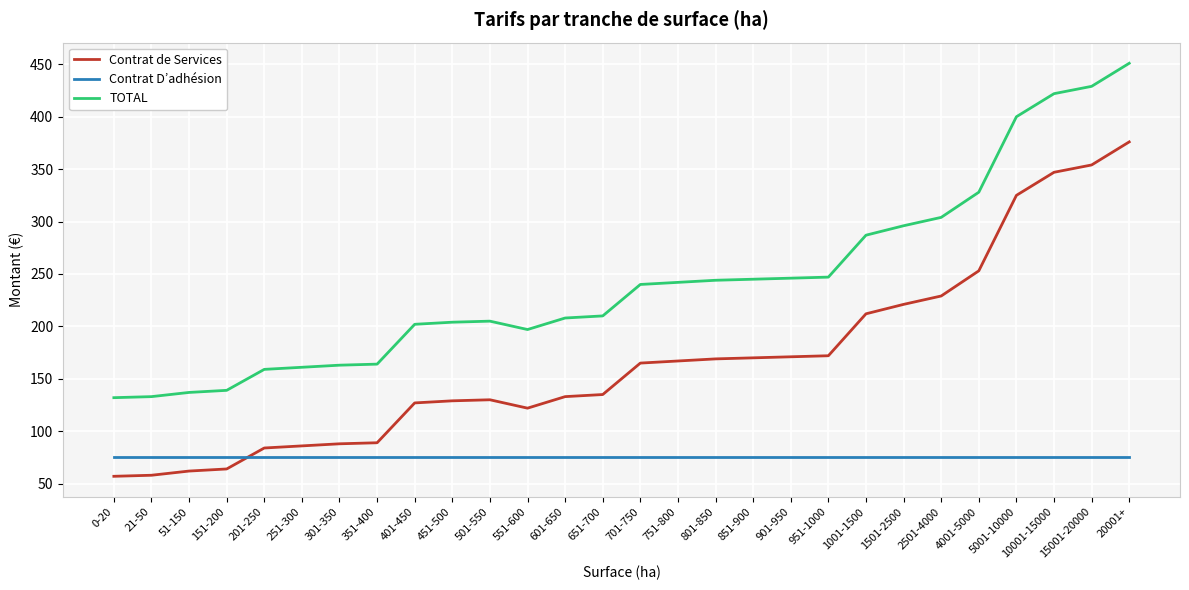

True or false: TOTAL and Contrat D’adhésion cross at least once.

False